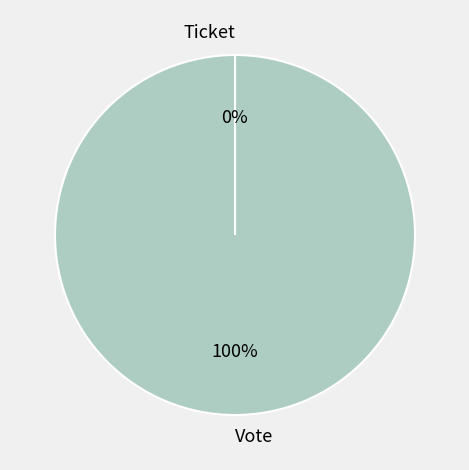

What percentage is the Vote slice, to the nearest percent?

100%